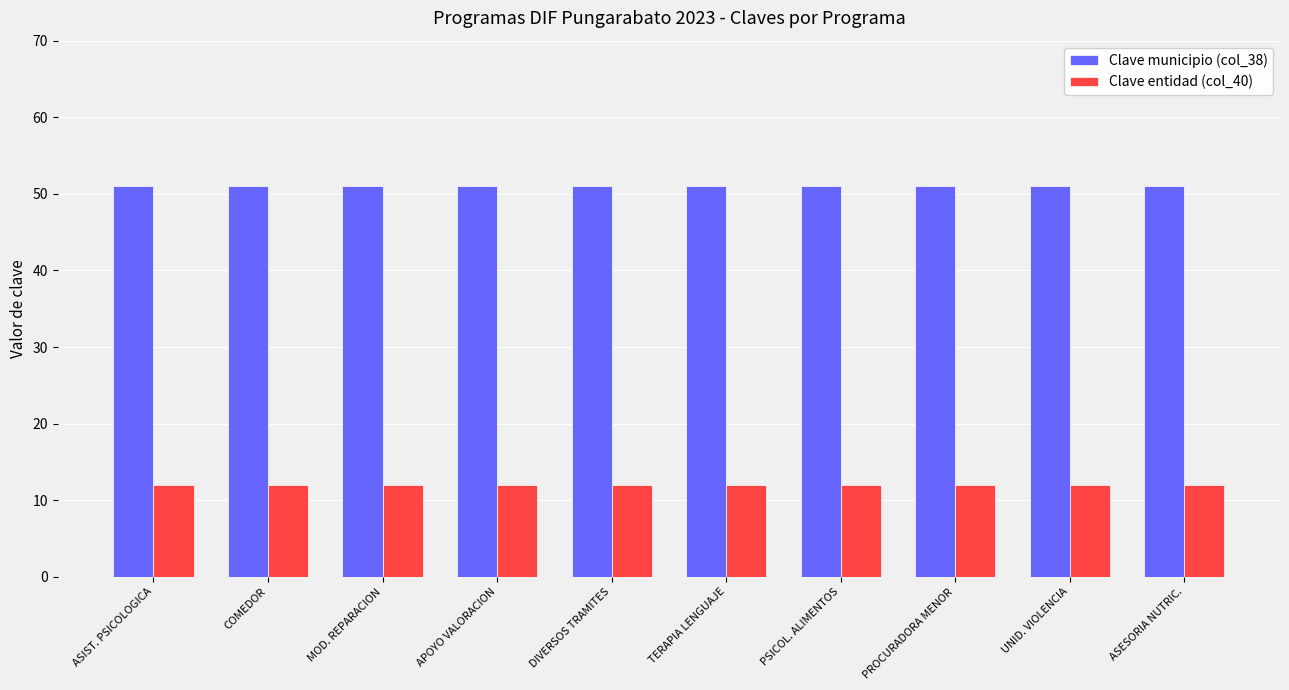

Reading left to right, extract all data points from this chart.

Clave municipio (col_38): ASIST. PSICOLOGICA=51	COMEDOR=51	MOD. REPARACION=51	APOYO VALORACION=51	DIVERSOS TRAMITES=51	TERAPIA LENGUAJE=51	PSICOL. ALIMENTOS=51	PROCURADORA MENOR=51	UNID. VIOLENCIA=51	ASESORIA NUTRIC.=51
Clave entidad (col_40): ASIST. PSICOLOGICA=12	COMEDOR=12	MOD. REPARACION=12	APOYO VALORACION=12	DIVERSOS TRAMITES=12	TERAPIA LENGUAJE=12	PSICOL. ALIMENTOS=12	PROCURADORA MENOR=12	UNID. VIOLENCIA=12	ASESORIA NUTRIC.=12